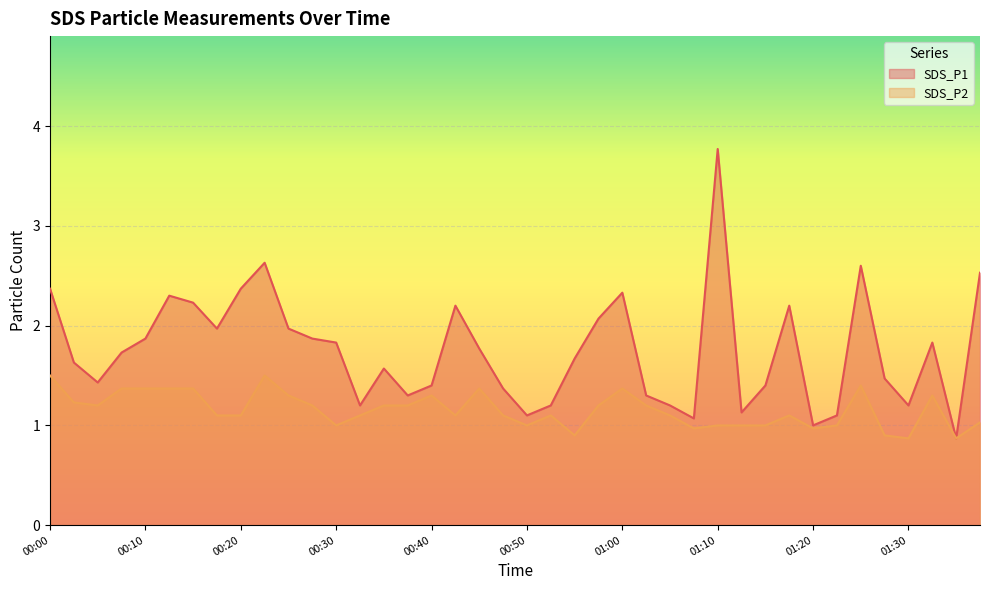

True or false: SDS_P1 and SDS_P2 intersect in this chart.

False